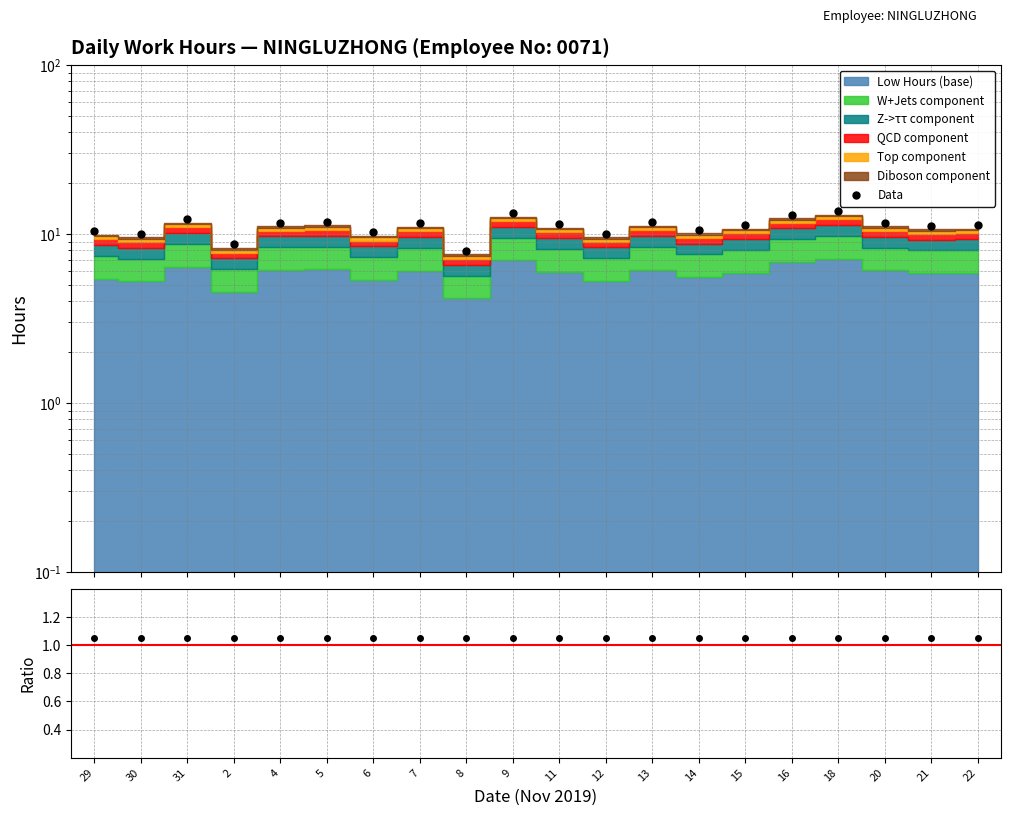

What is the label of the 4th point from the right?

18